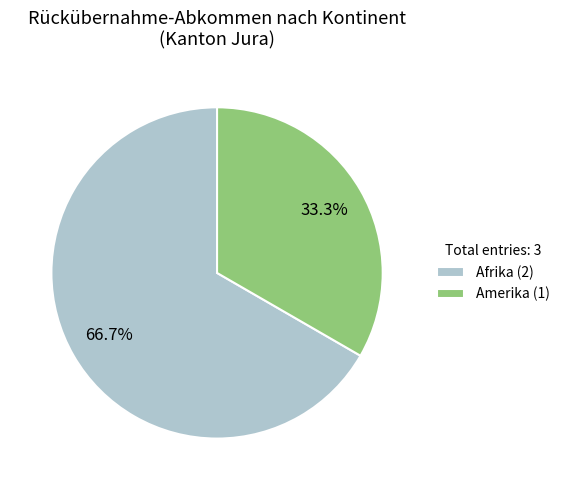

What is the ratio of the value at Afrika to the value at Amerika?

2.0